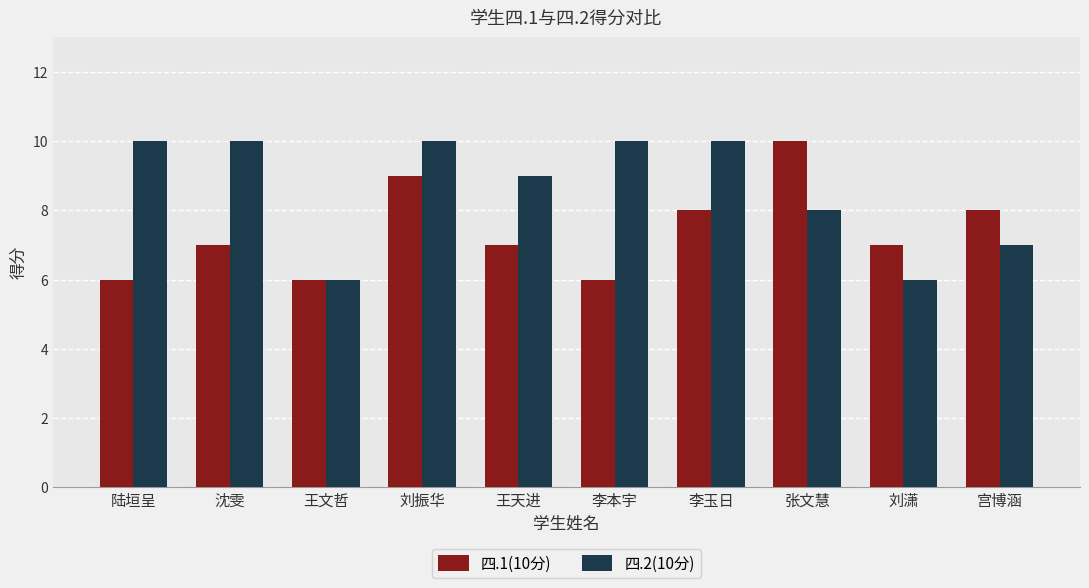

Reading left to right, what are all the values shown in this chart?

四.1(10分): 陆垣呈=6	沈雯=7	王文哲=6	刘振华=9	王天进=7	李本宇=6	李玉日=8	张文慧=10	刘潇=7	宫博涵=8
四.2(10分): 陆垣呈=10	沈雯=10	王文哲=6	刘振华=10	王天进=9	李本宇=10	李玉日=10	张文慧=8	刘潇=6	宫博涵=7